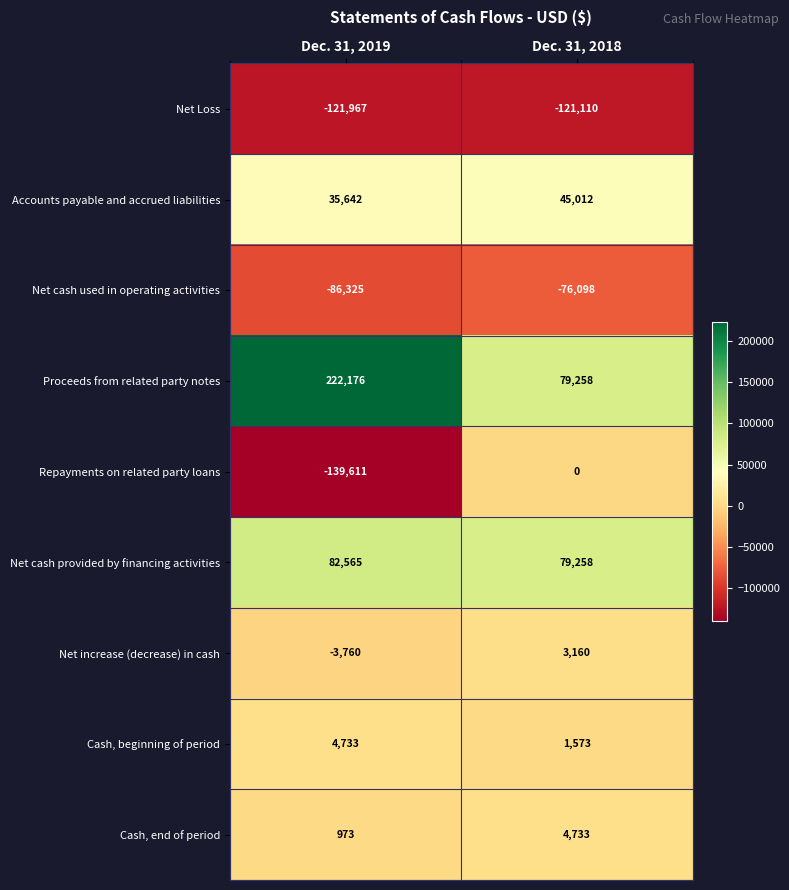

At Dec. 31, 2019, list the series in order from smallest to largest.

Repayments on related party loans, Net Loss, Net cash used in operating activities, Net increase (decrease) in cash, Cash, end of period, Cash, beginning of period, Accounts payable and accrued liabilities, Net cash provided by financing activities, Proceeds from related party notes